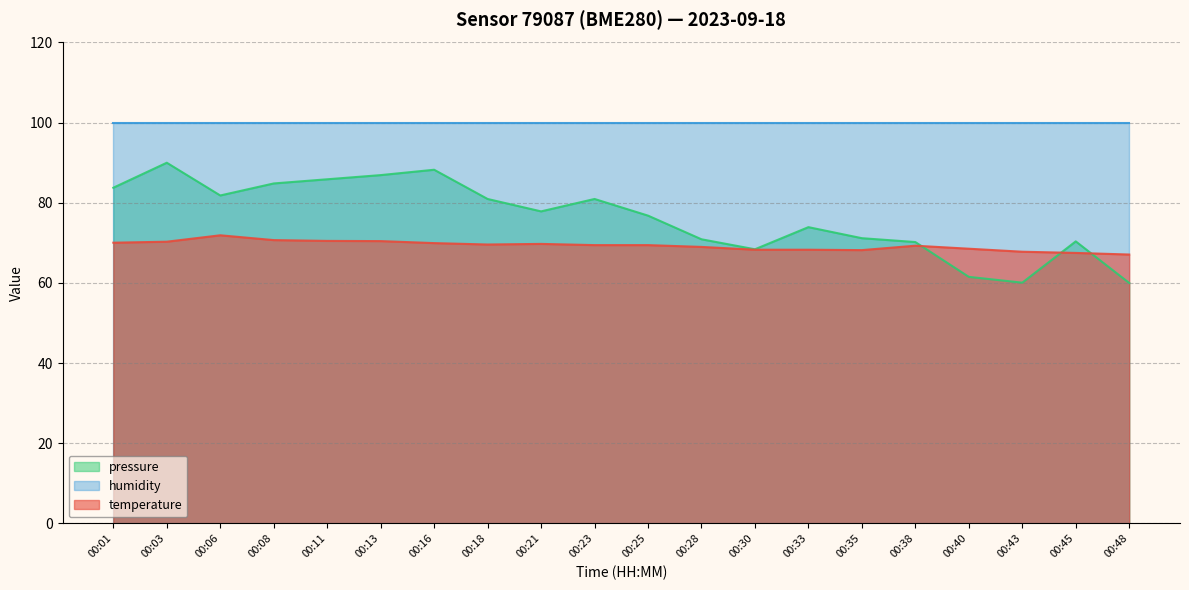

At which category does temperature reach its first local peak?

00:06